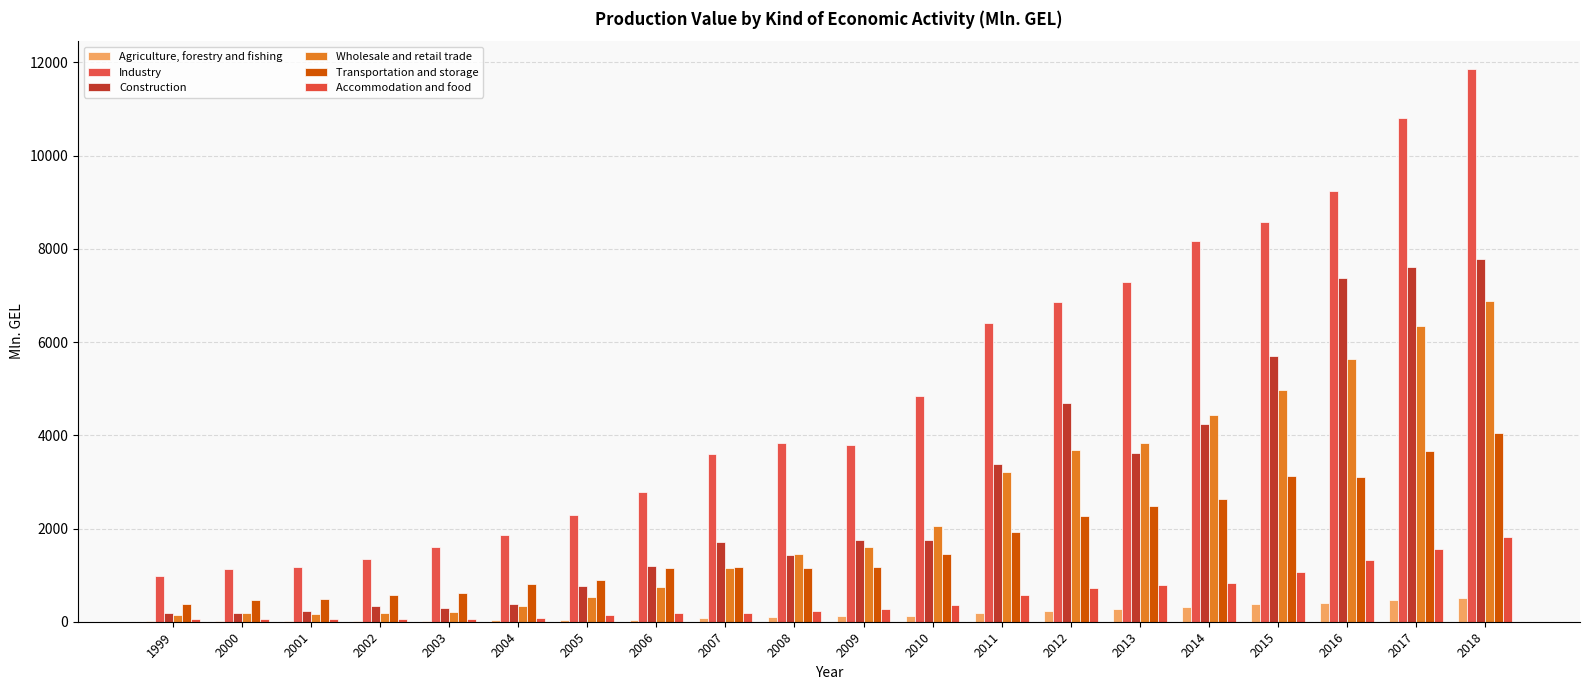

What is the total value across all series at 2003?

2820.9